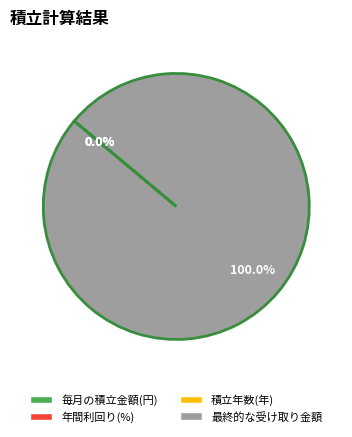

Which slice is the largest?

最終的な受け取り金額